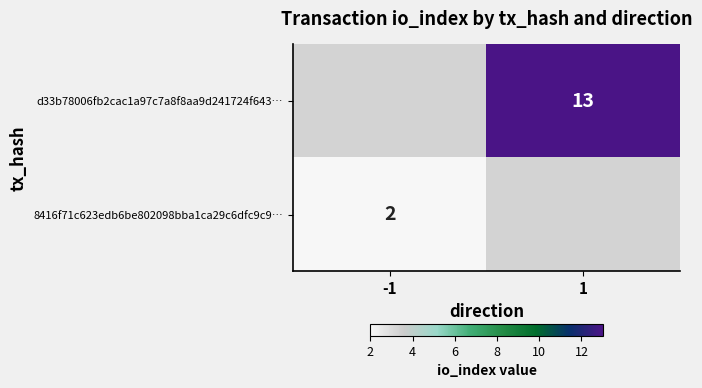

The value of 8416f71c623edb6be802098bba1ca29c6dfc9c9… at -1 is 2. True or false?

True